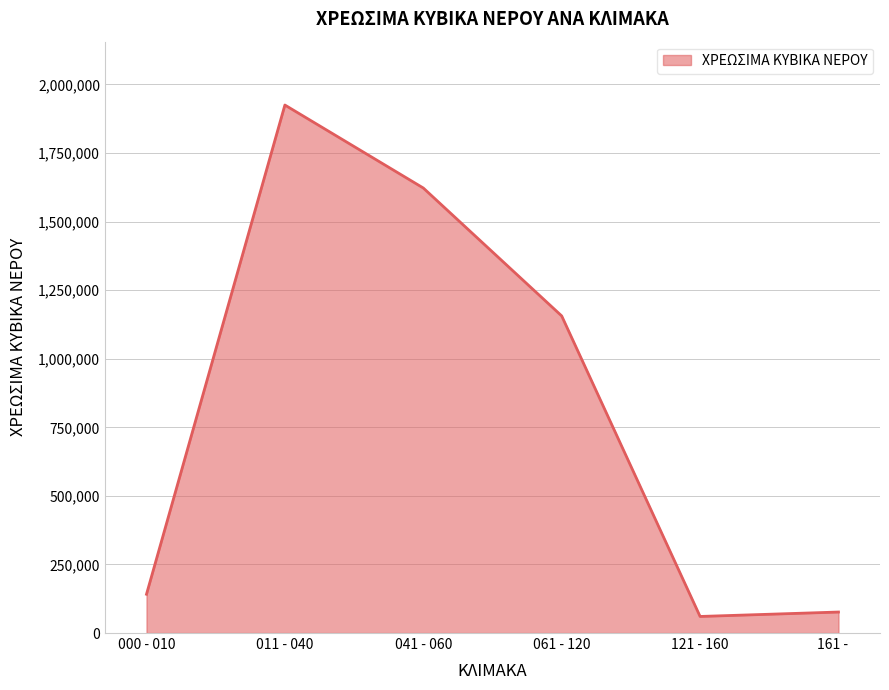

Where is the first local maximum?

011 - 040